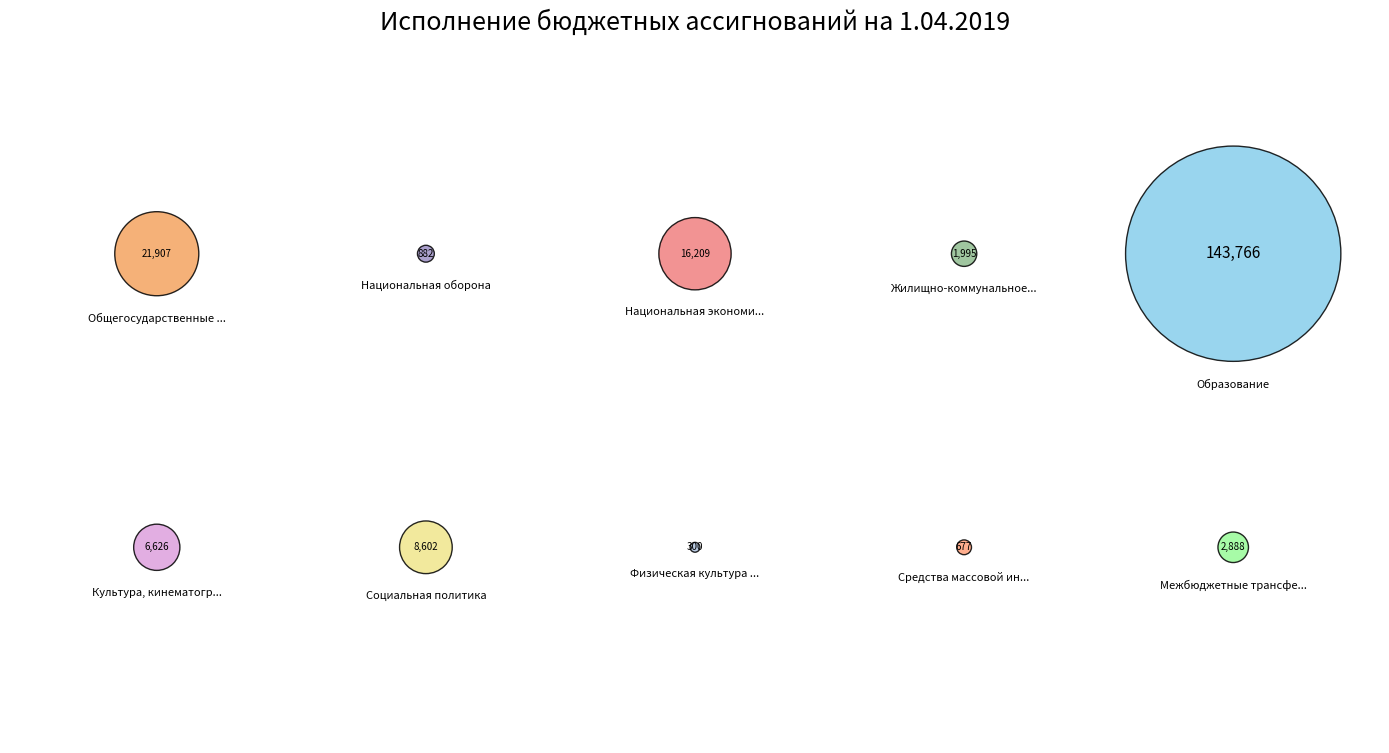

Which category has the biggest portion of the pie?

Образование